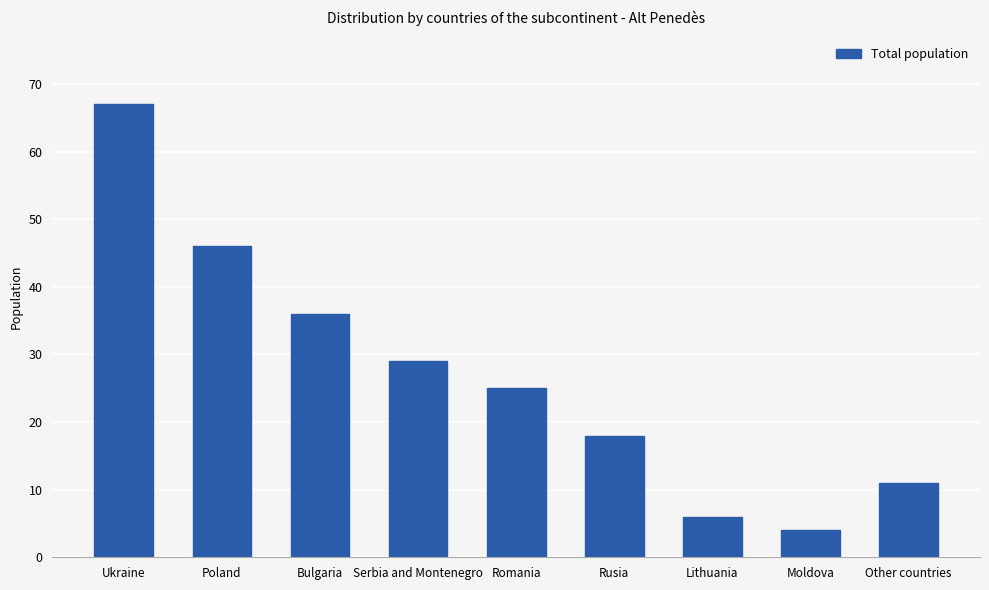

What is the maximum value shown in the chart?

67